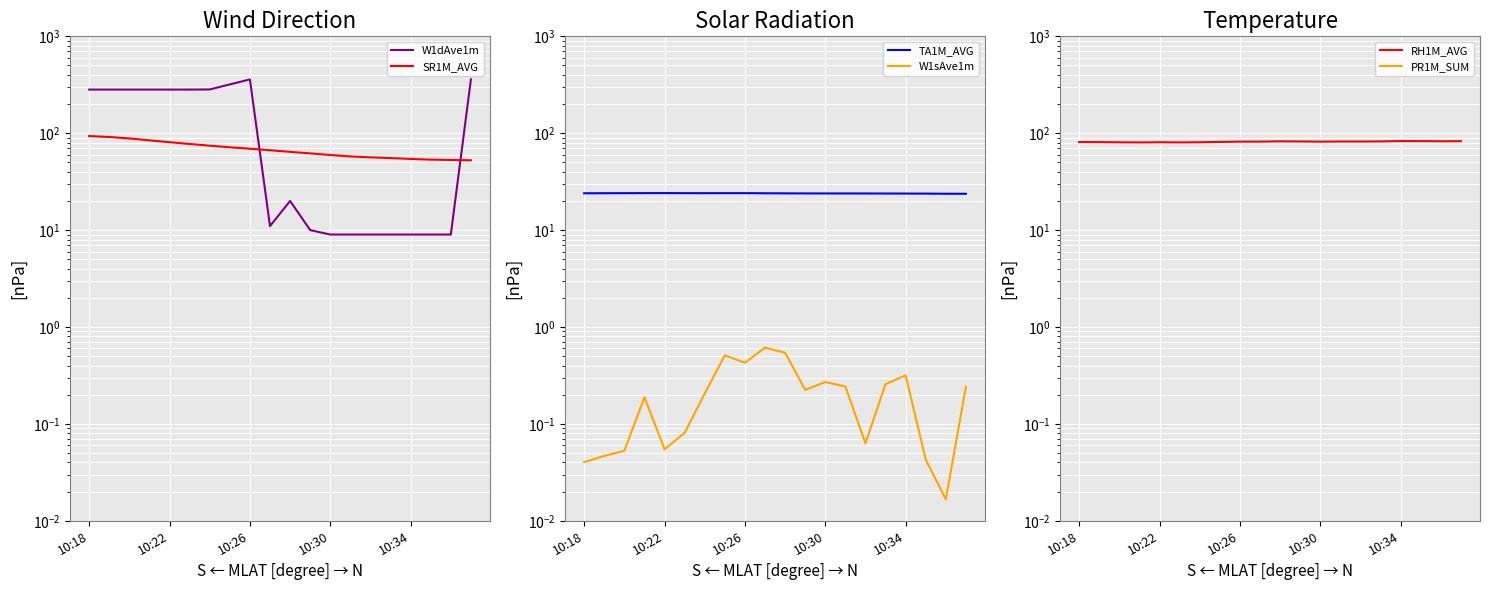

List the series in order of their peak value, highest first.

W1dAve1m, SR1M_AVG, RH1M_AVG, TA1M_AVG, PR1M_SUM, W1sAve1m